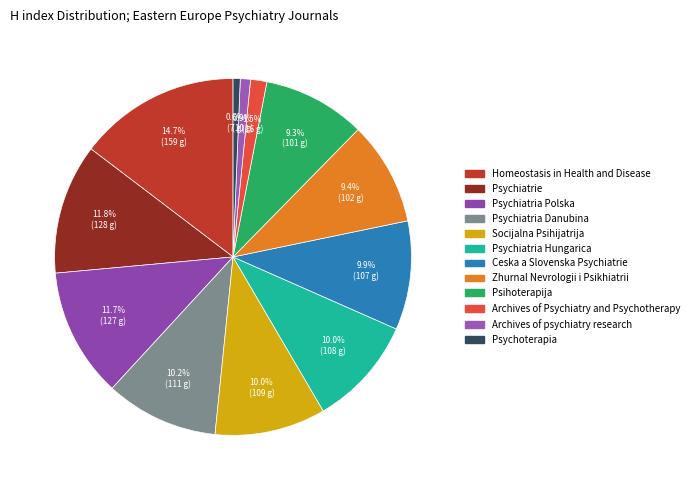

What is the smallest slice in the pie chart?

Psychoterapia